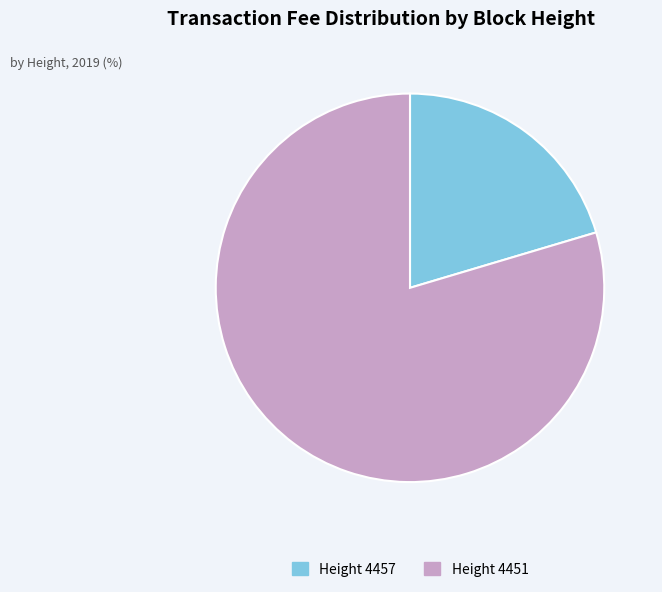

Rank the categories by value from lowest to highest.

Height 4457, Height 4451